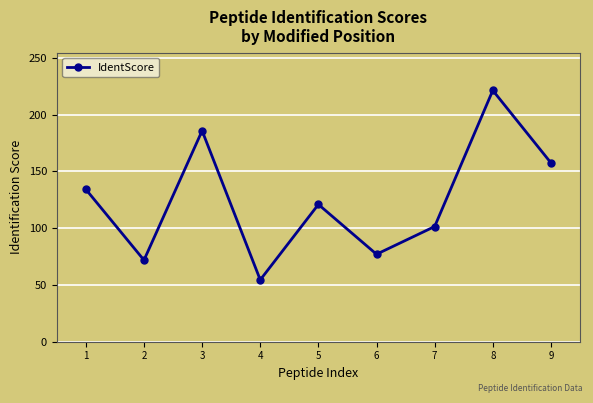

Reading left to right, transcribe all the data shown in this chart.

1=134.2	2=71.9	3=185.8	4=54.5	5=120.9	6=77.0	7=101.5	8=221.3	9=157.5